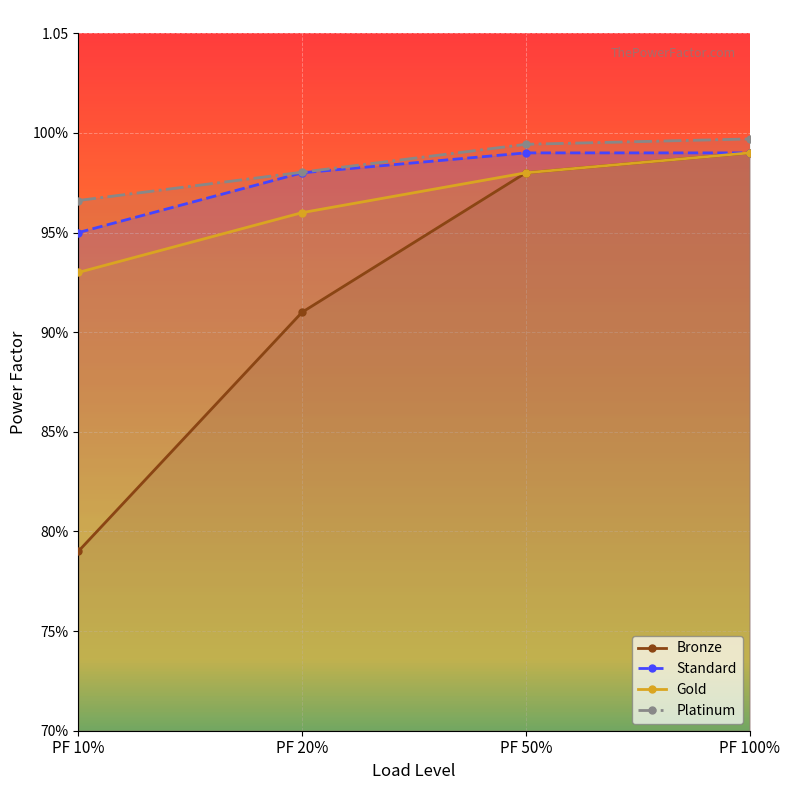

Is the value of Standard at PF 10% greater than the value of Gold at PF 10%?

Yes